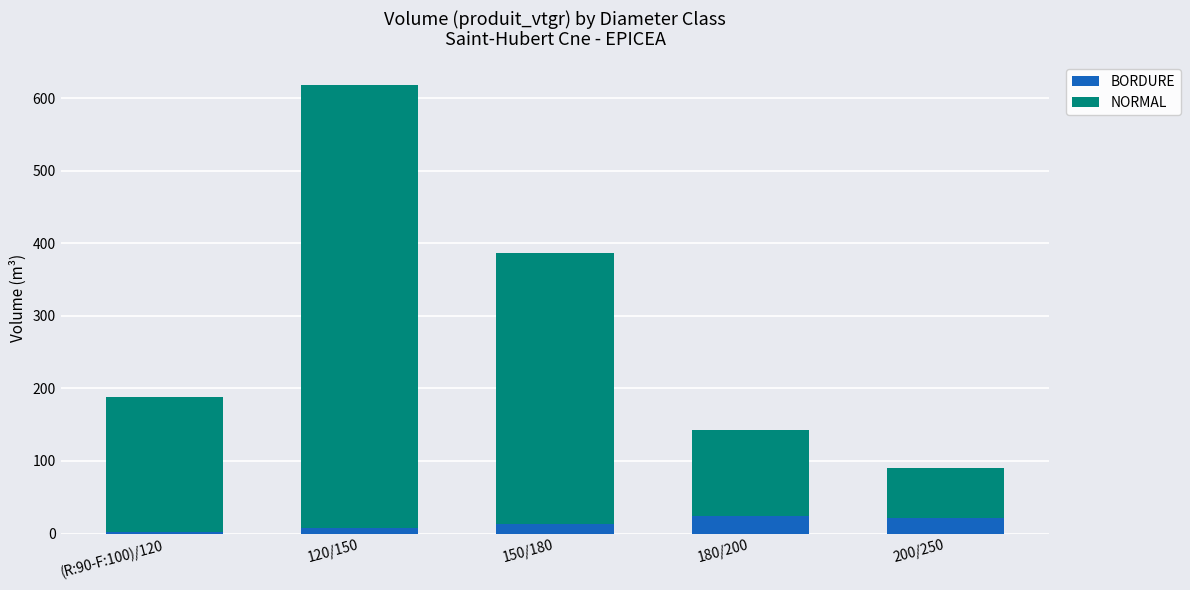

What value does the BORDURE series have at 200/250?

21.7